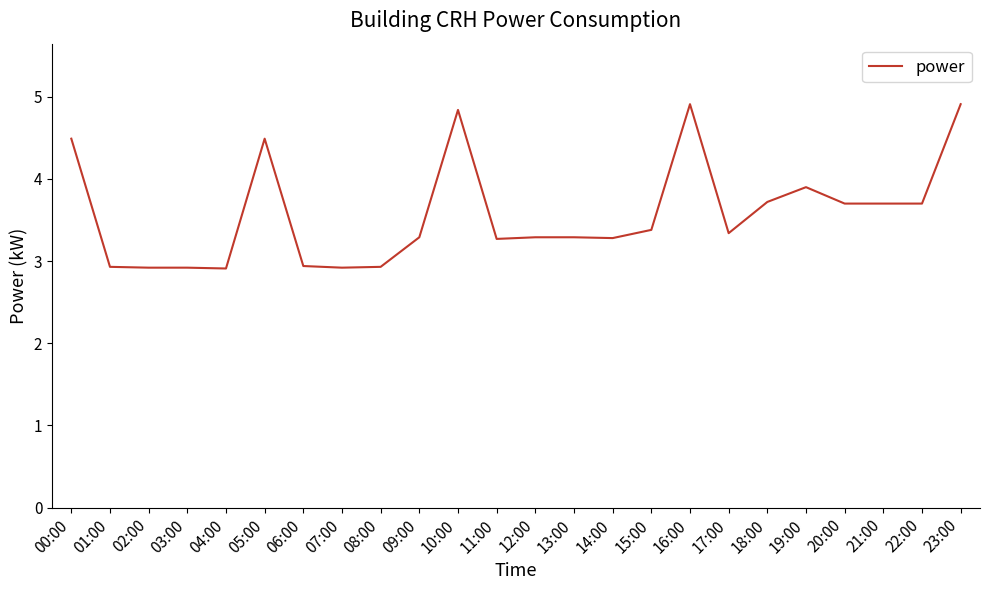

What value does the data have at 04:00?

2.9